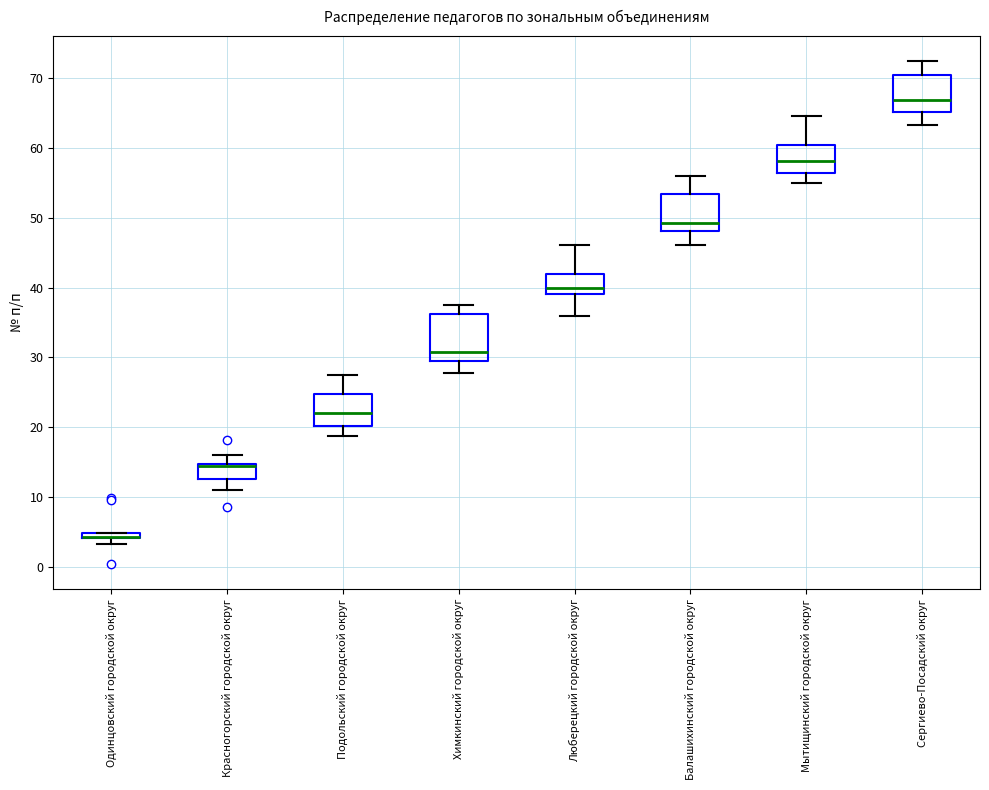

Which box is the tallest, from its lower edge to its upper edge?

Химкинский городской округ